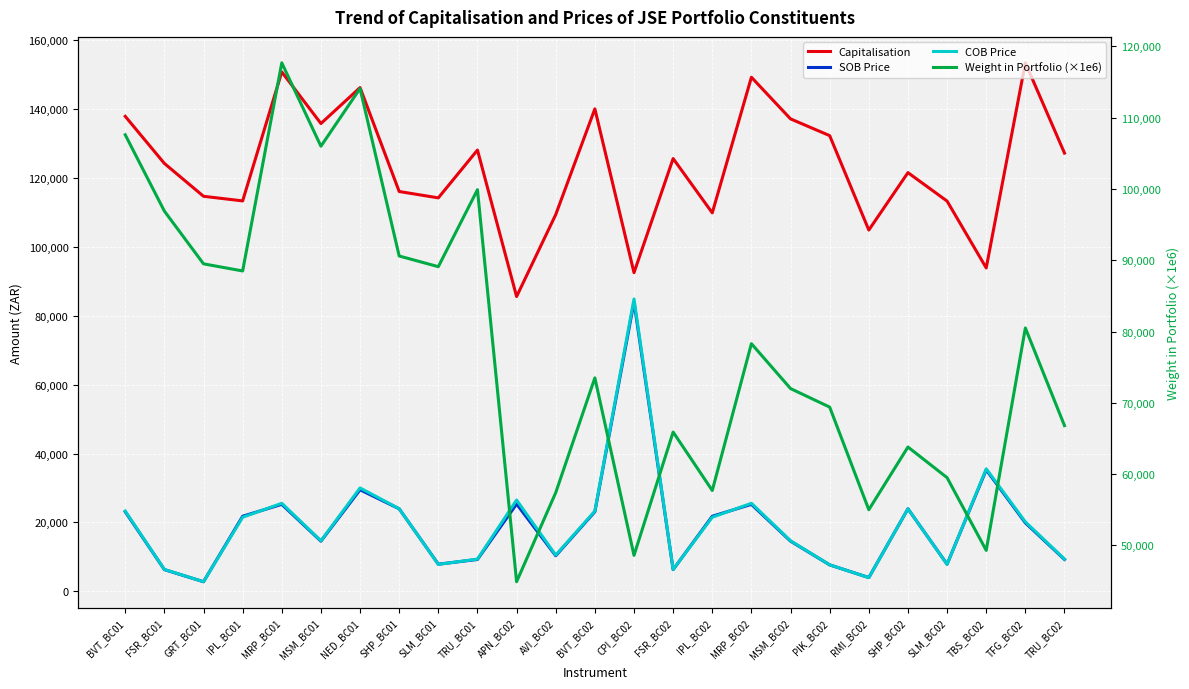

What is the label of the 10th point from the left?

TRU_BC01